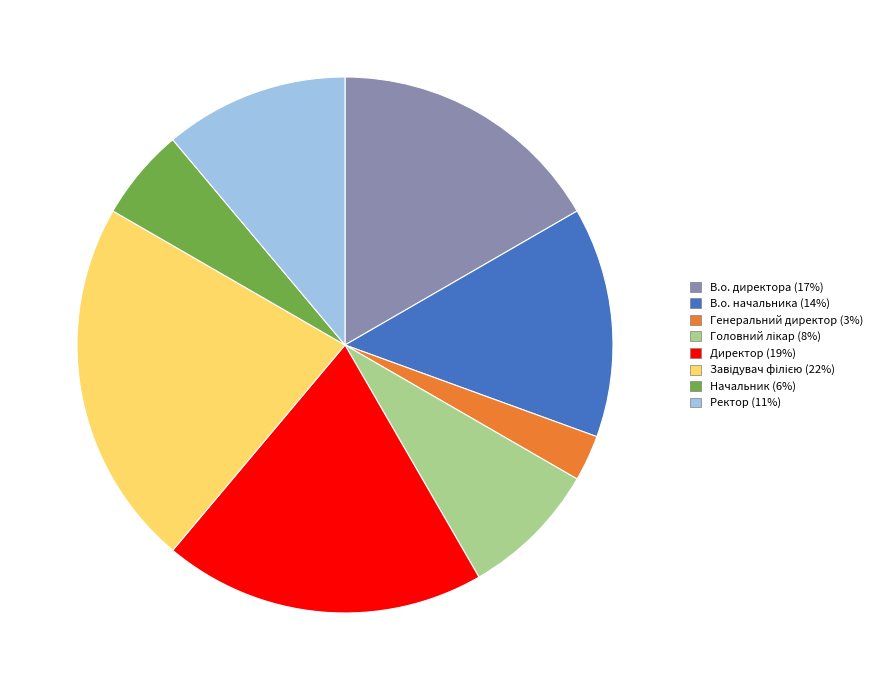

Between Начальник and В.о. директора, which is larger?

В.о. директора